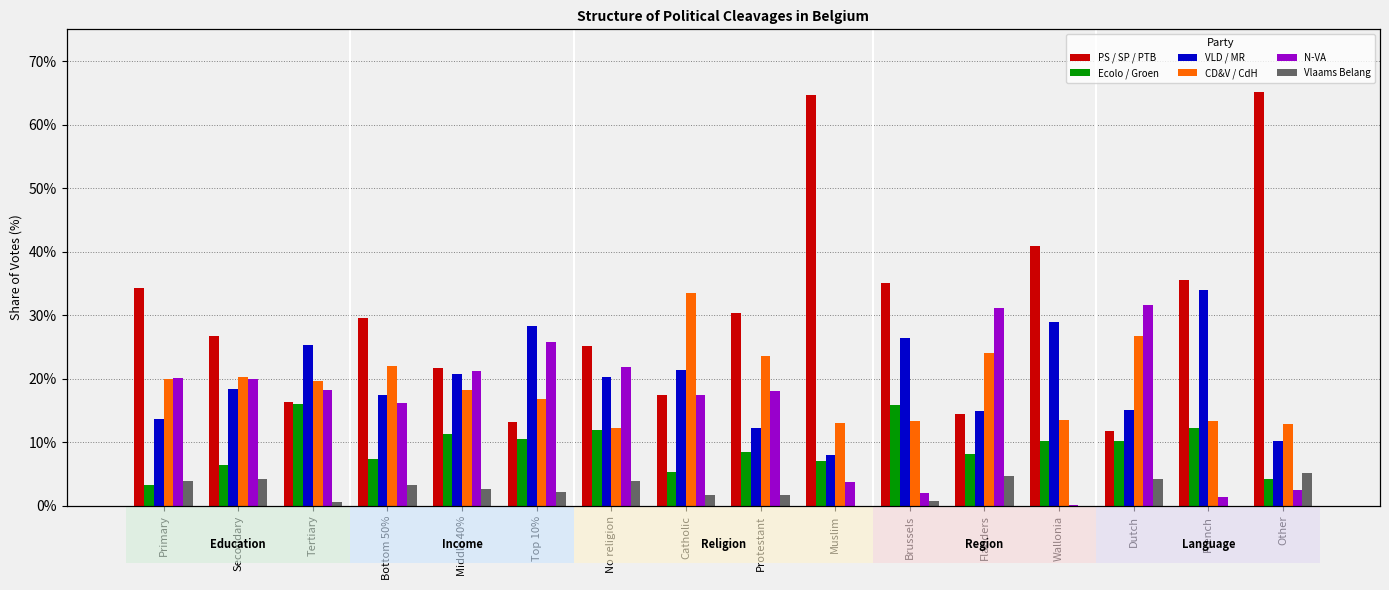

How many values in the Vlaams Belang series exceed 0?

13